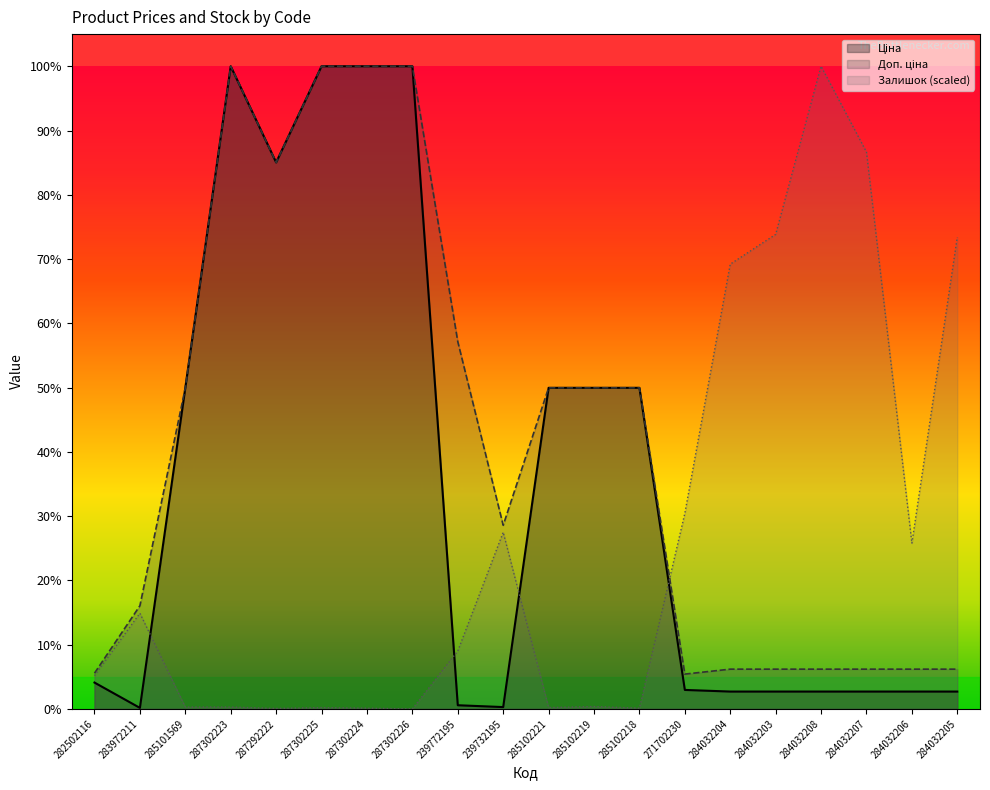

List the series in order of their peak value, highest first.

Ціна, Доп. ціна, Залишок